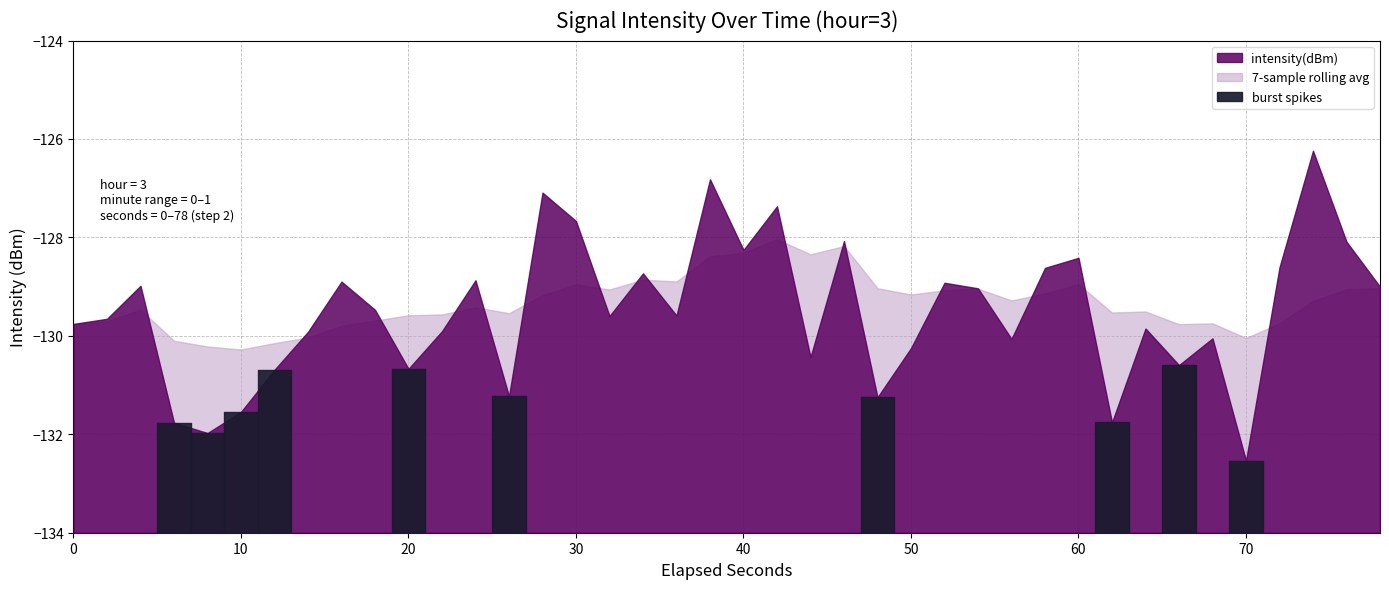

What is the value of the intensity(dBm) point at the 38th from the left?

-126.2